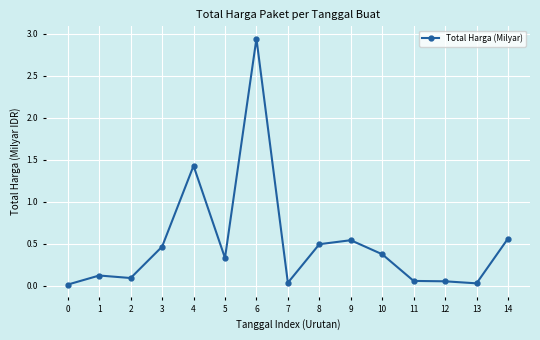

How many series are shown in this chart?

1